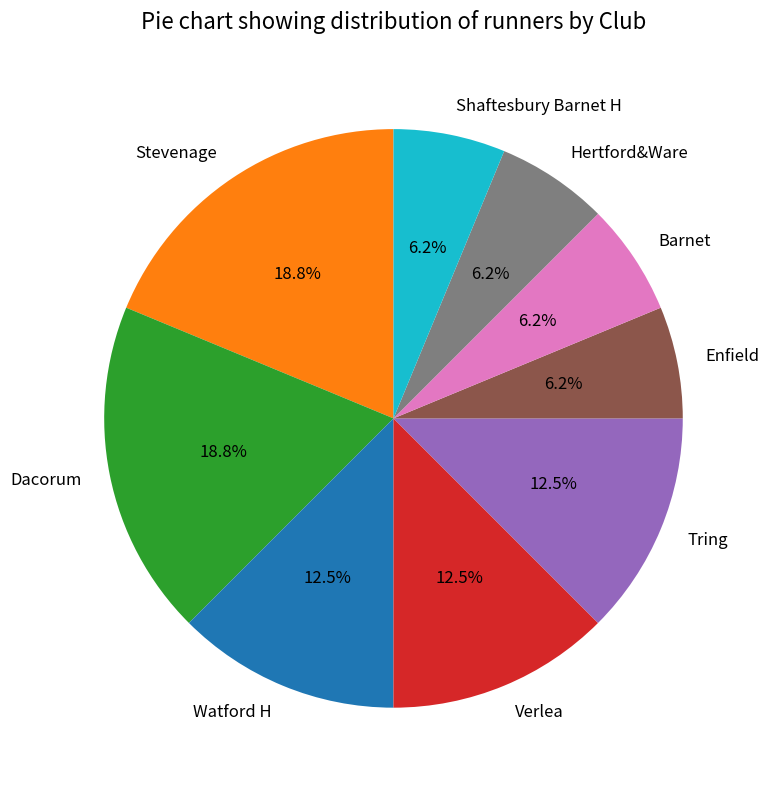

The Shaftesbury Barnet H slice represents 6% of the pie. True or false?

True